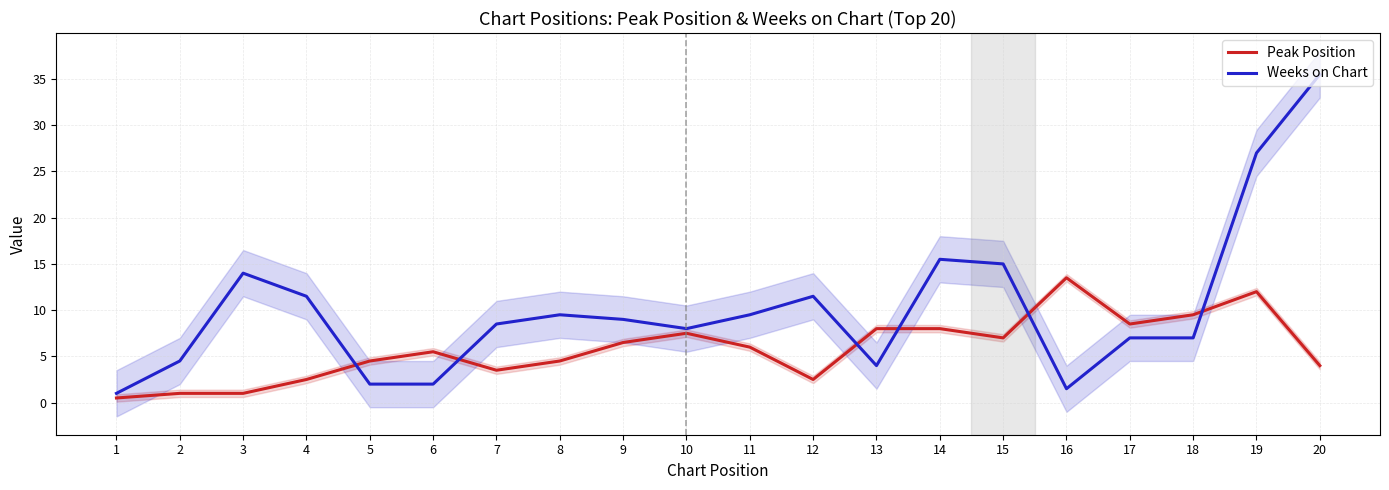

What is the smallest value displayed?

0.5